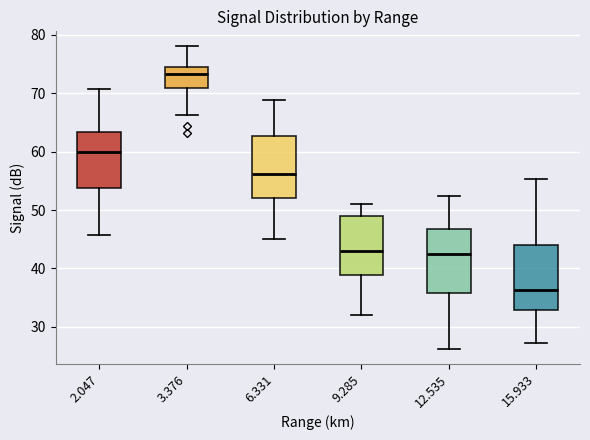

Where does the lower whisker of the box at x = 9.285 end on the y-axis? The values are not printed on the chart, so give them approximately, as read against the axis.

32